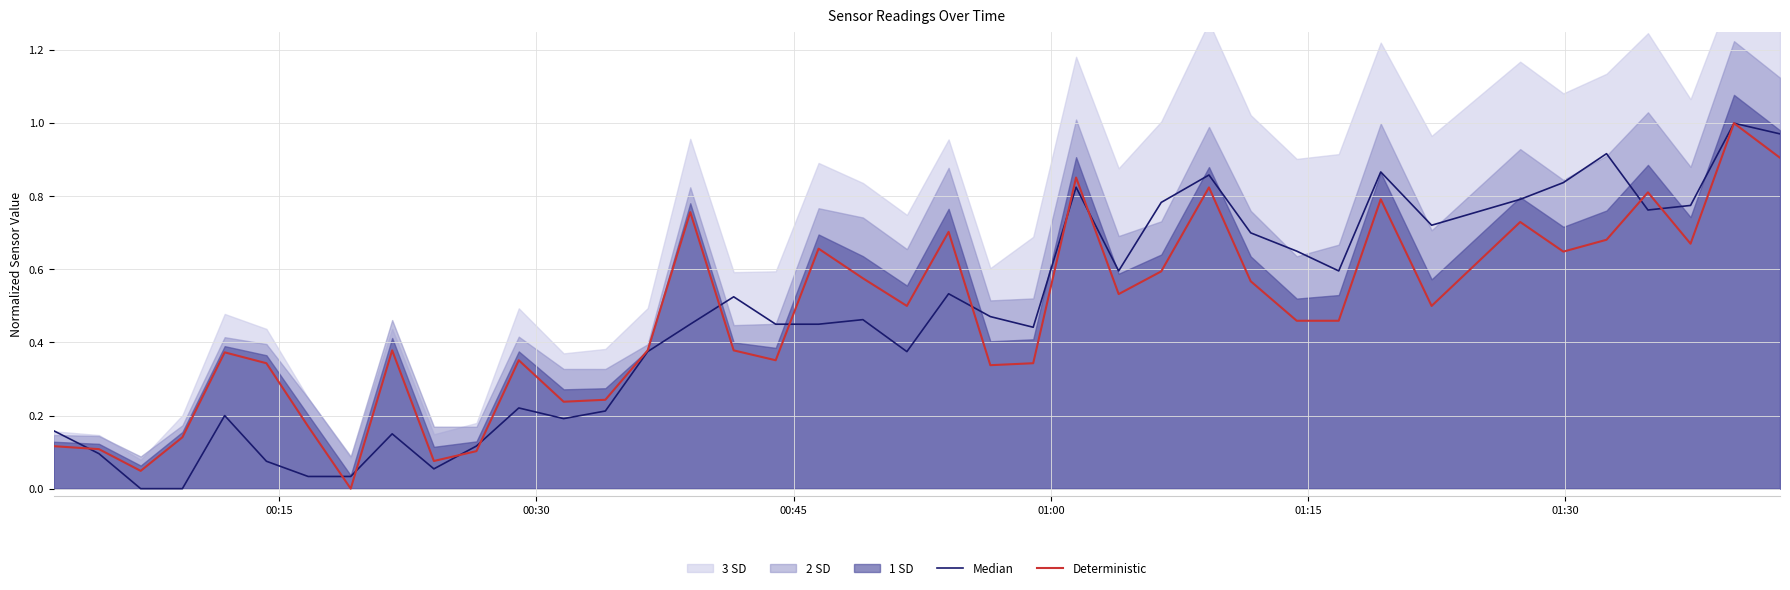

The Deterministic series shows 0.1 at 6. True or false?

False